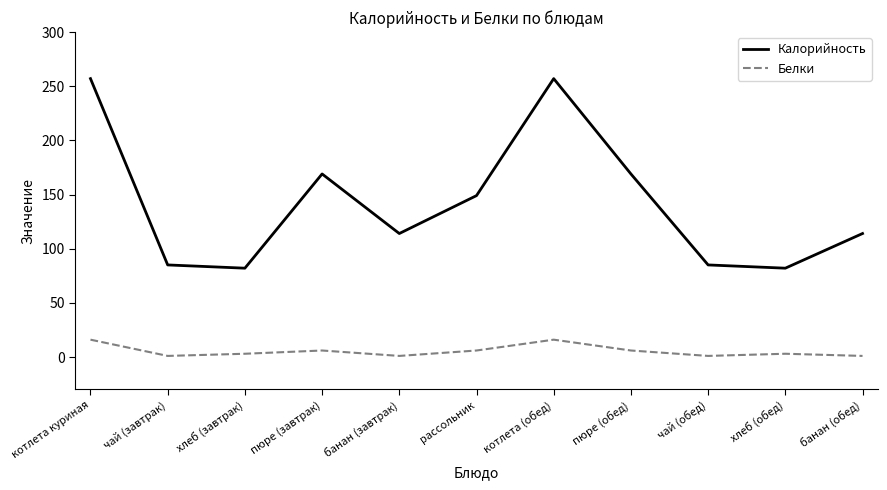

Is the value of Калорийность at чай (завтрак) greater than the value of Белки at котлета (обед)?

Yes